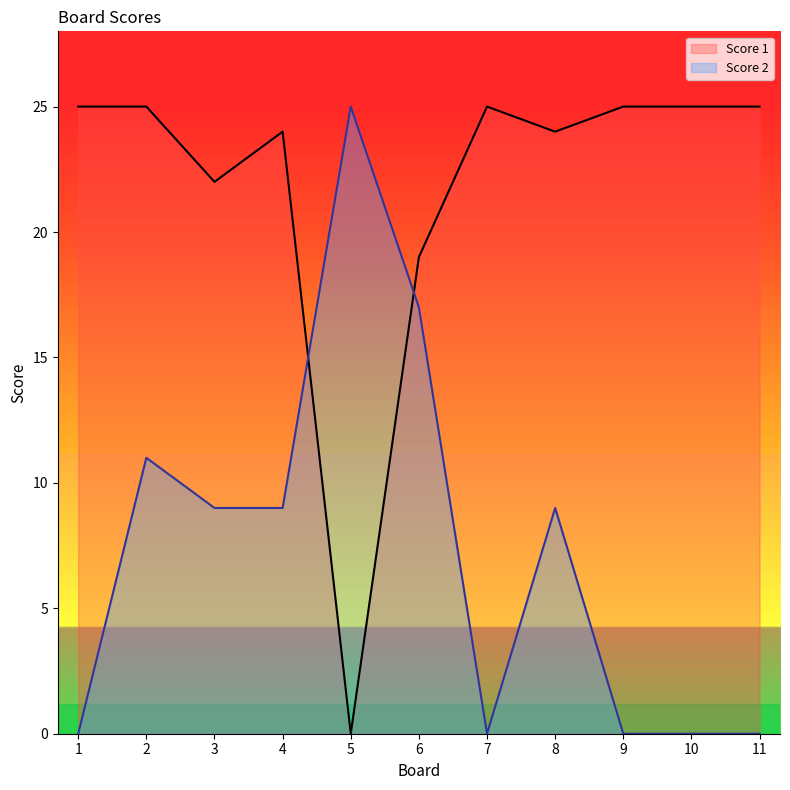

What are all the series names shown in the legend?

Score 1, Score 2